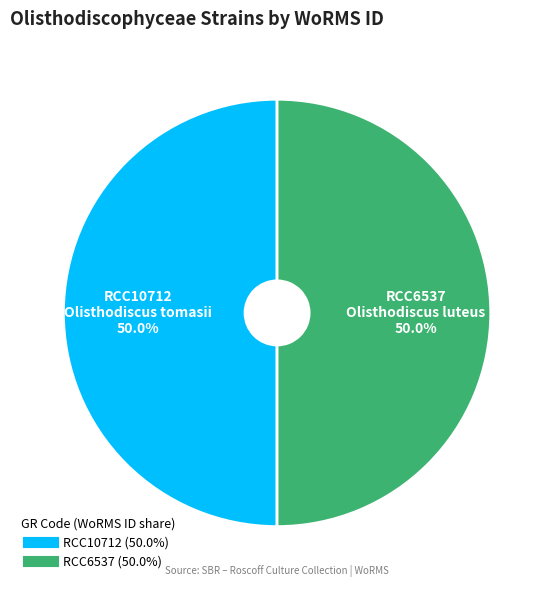

To the nearest percent, what portion does RCC6537 represent?

50%